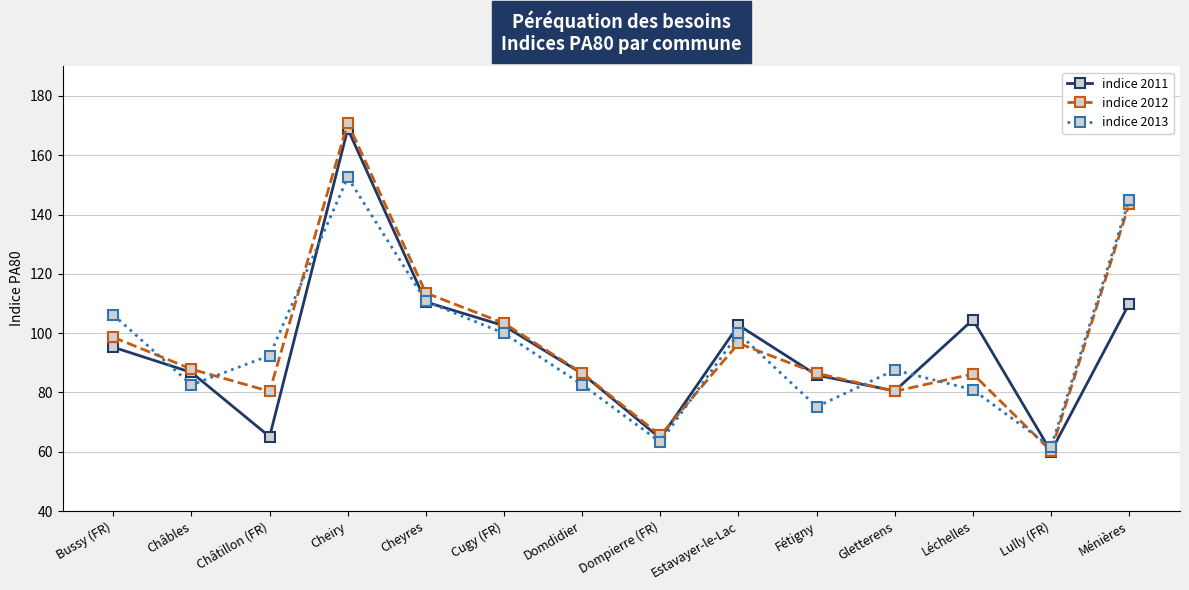

Which category has the highest value in the indice 2011 series?

Cheiry